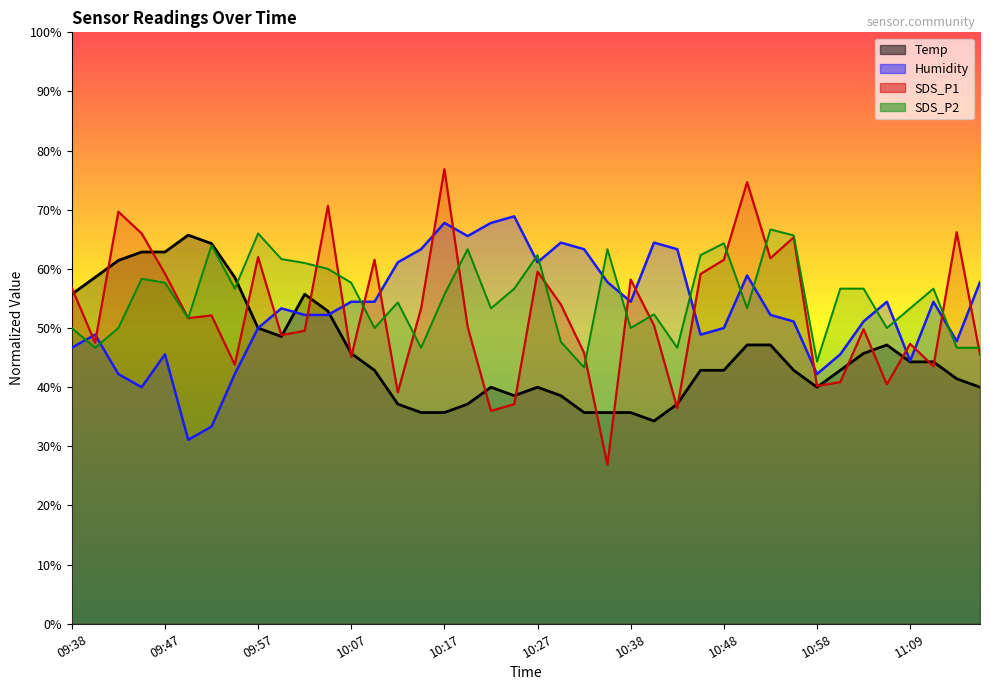

Which label corresponds to the smallest value in the chart?

10:35